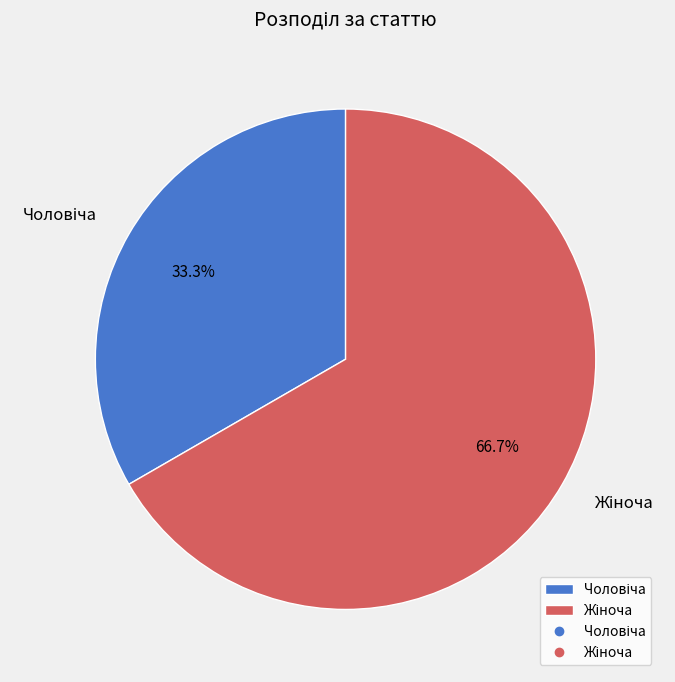

Does any single category account for the majority?

Yes